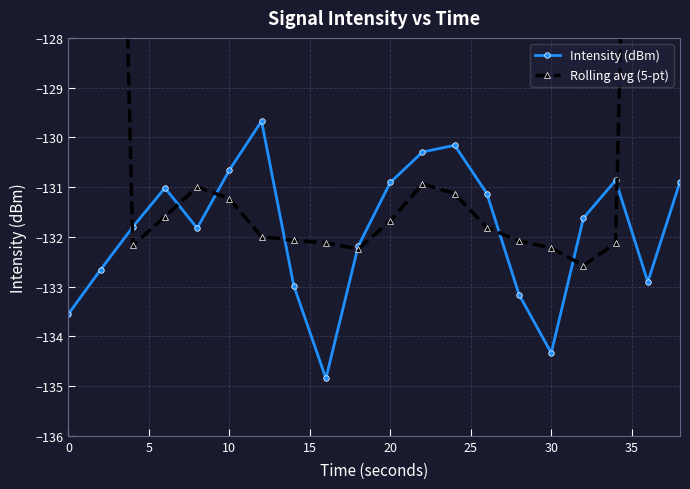

How many values in the Intensity (dBm) series are below -131?

13